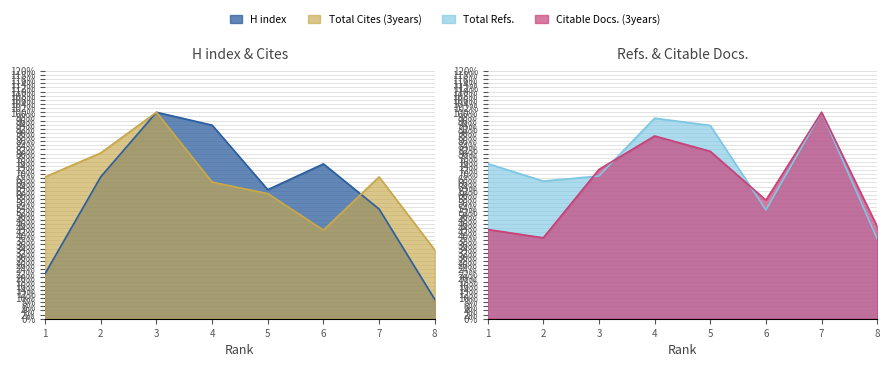

Is the value of Total Refs. at 8 greater than the value of Citable Docs. (3years) at 8?

No